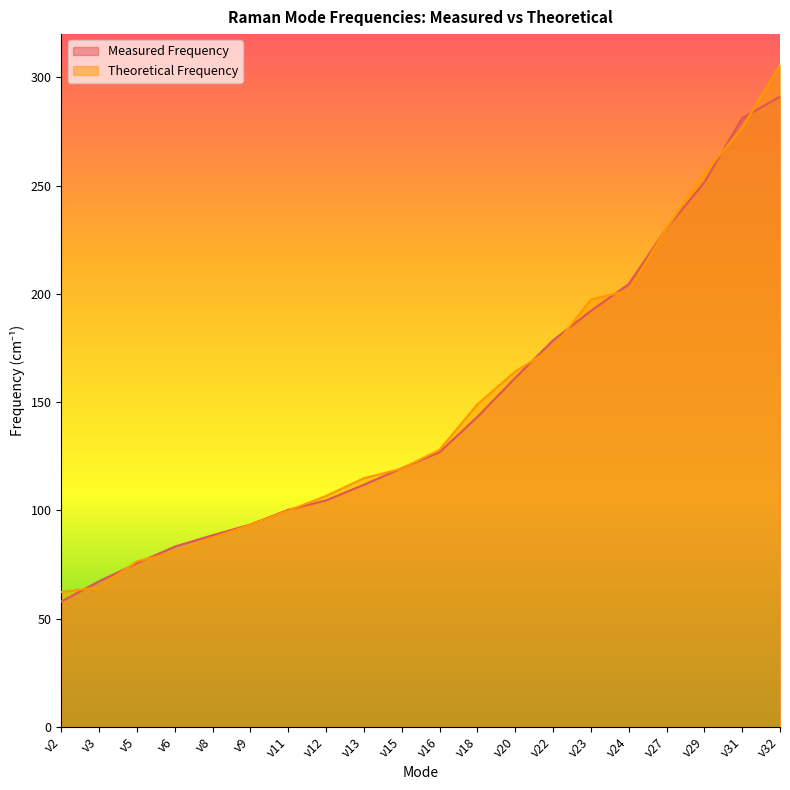

Which has a higher value, ν11 or ν6?

ν11